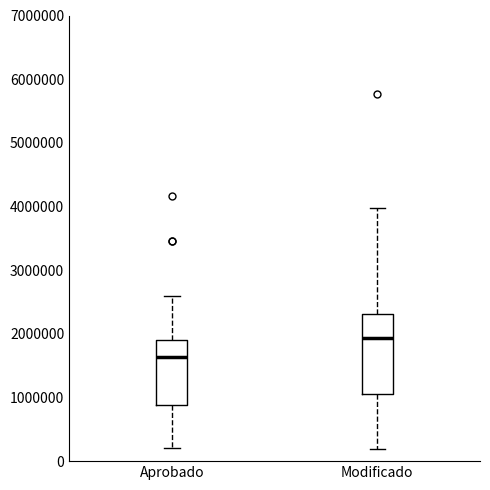

Where does the median line of the box for Modificado sit on the y-axis? The values are not printed on the chart, so give them approximately, as read against the axis.

1900000